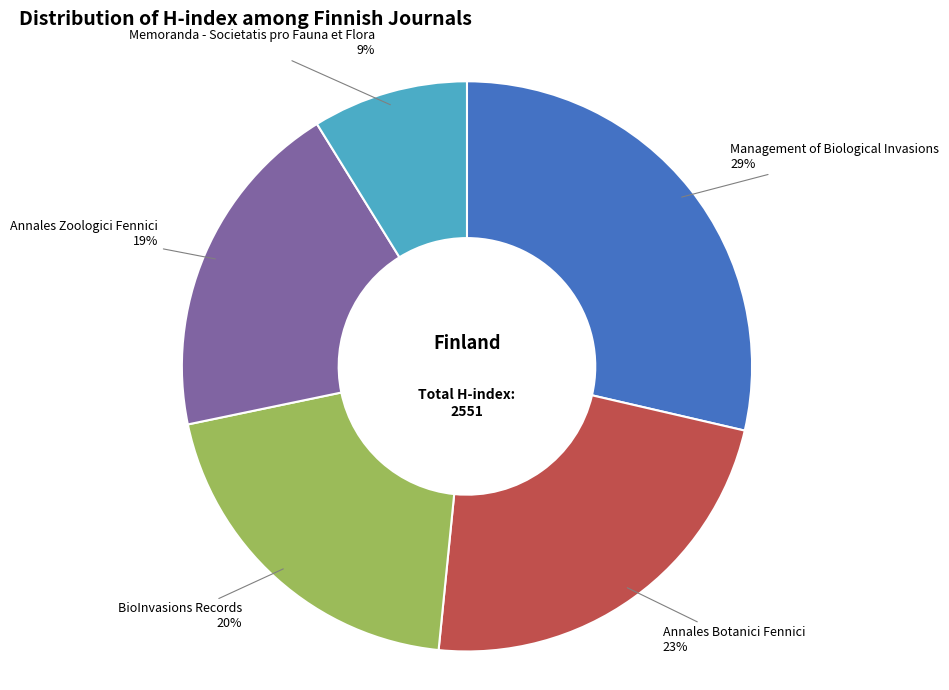

Rank the categories by value from highest to lowest.

Management of Biological Invasions, Annales Botanici Fennici, BioInvasions Records, Annales Zoologici Fennici, Memoranda - Societatis pro Fauna et Flora